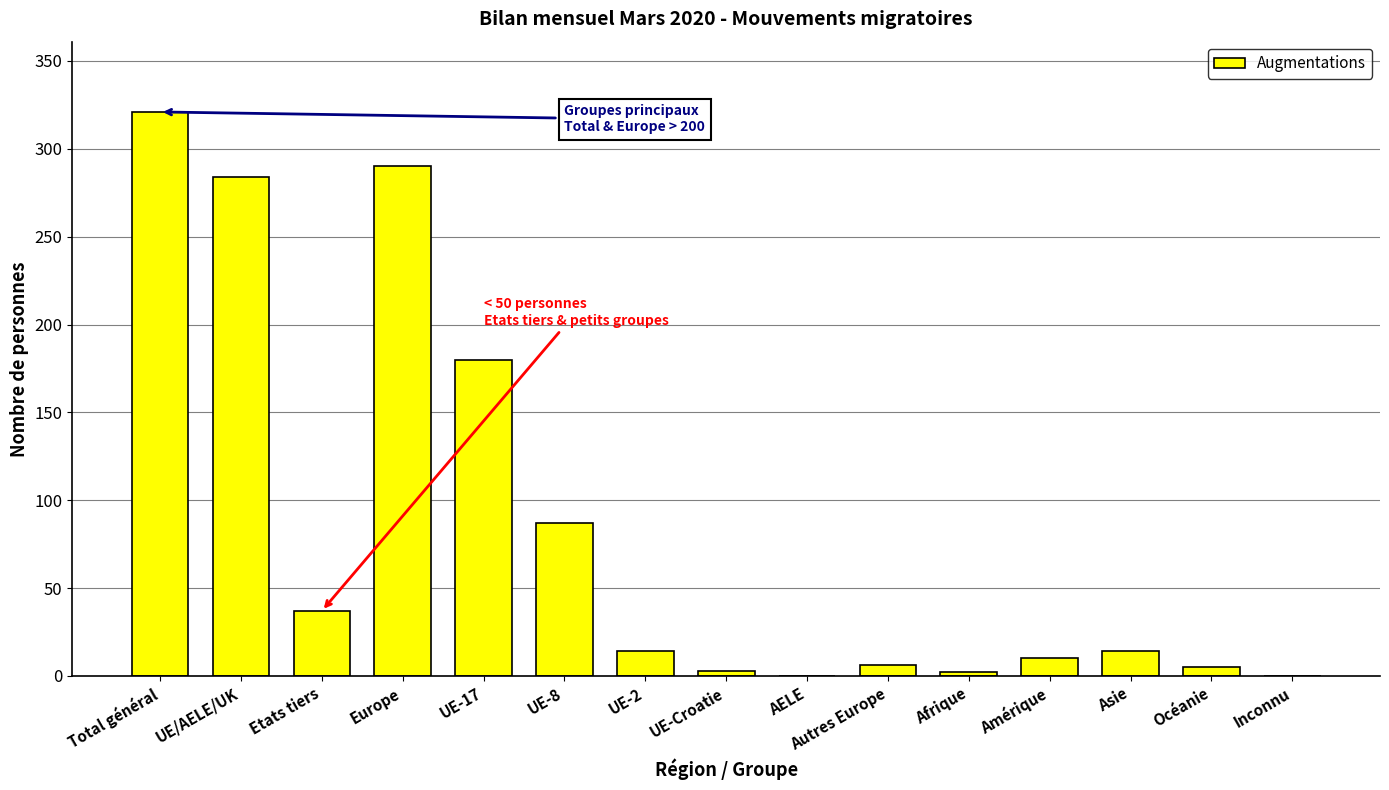

Are the bars horizontal?

No